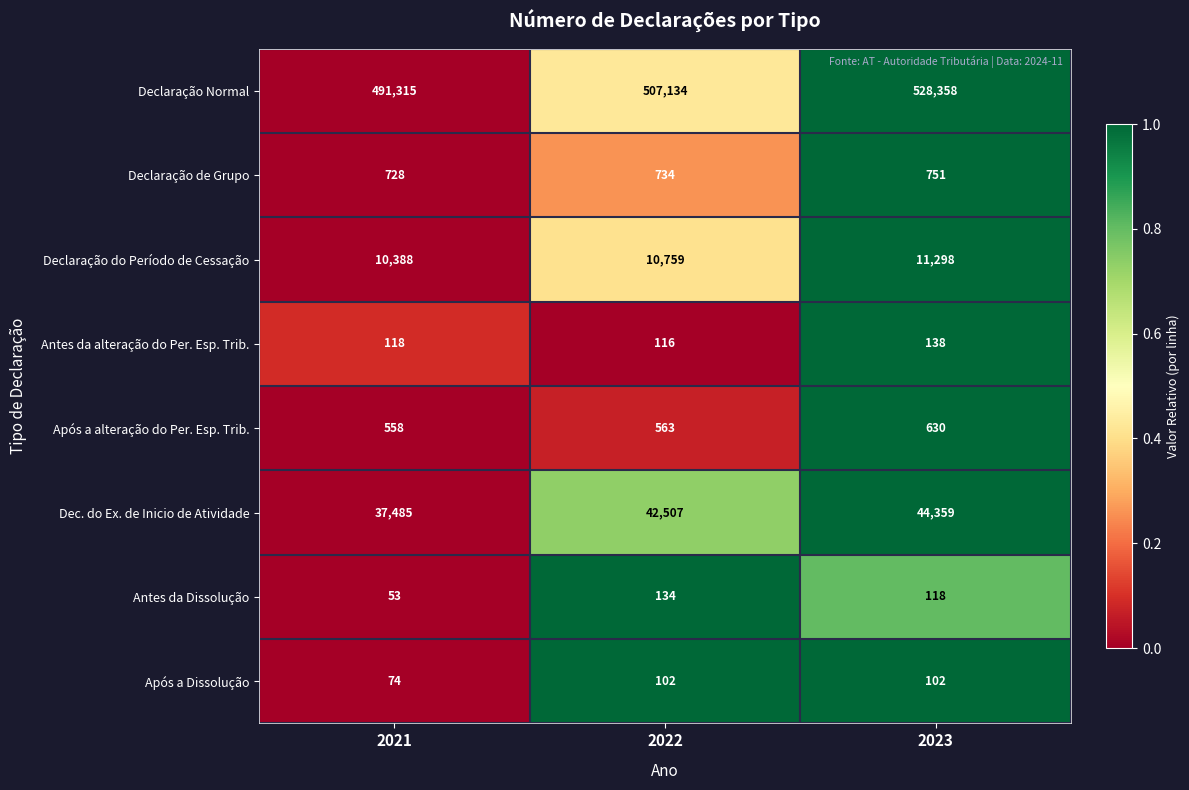

Reading left to right, what are all the values shown in this chart?

Declaração Normal: 2021=491315	2022=507134	2023=528358
Declaração de Grupo: 2021=728	2022=734	2023=751
Declaração do Período de Cessação: 2021=10388	2022=10759	2023=11298
Antes da alteração do Per. Esp. Trib.: 2021=118	2022=116	2023=138
Após a alteração do Per. Esp. Trib.: 2021=558	2022=563	2023=630
Dec. do Ex. de Inicio de Atividade: 2021=37485	2022=42507	2023=44359
Antes da Dissolução: 2021=53	2022=134	2023=118
Após a Dissolução: 2021=74	2022=102	2023=102